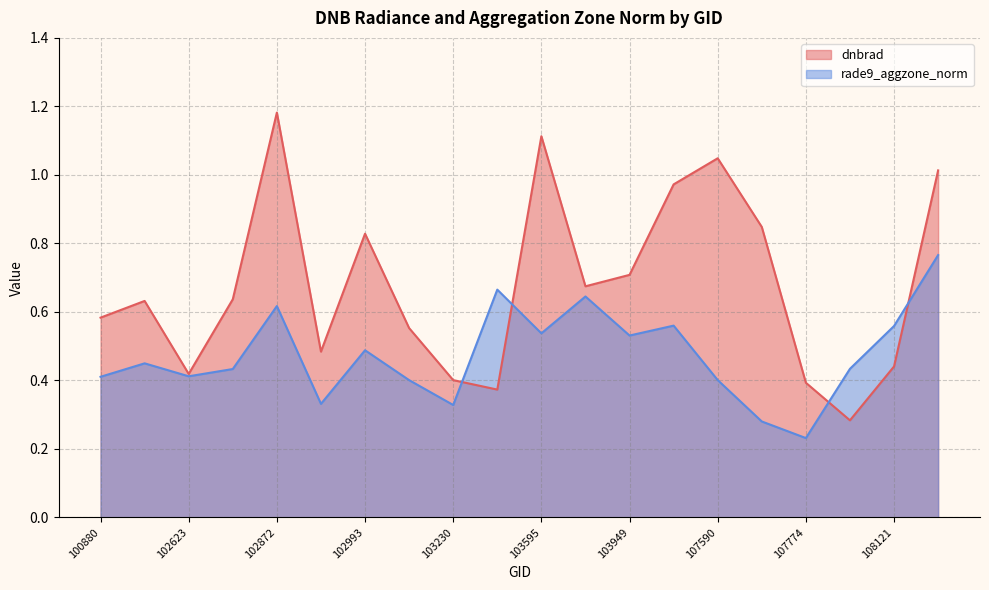

What is the difference between the dnbrad values at 102872 and 100880?

0.6